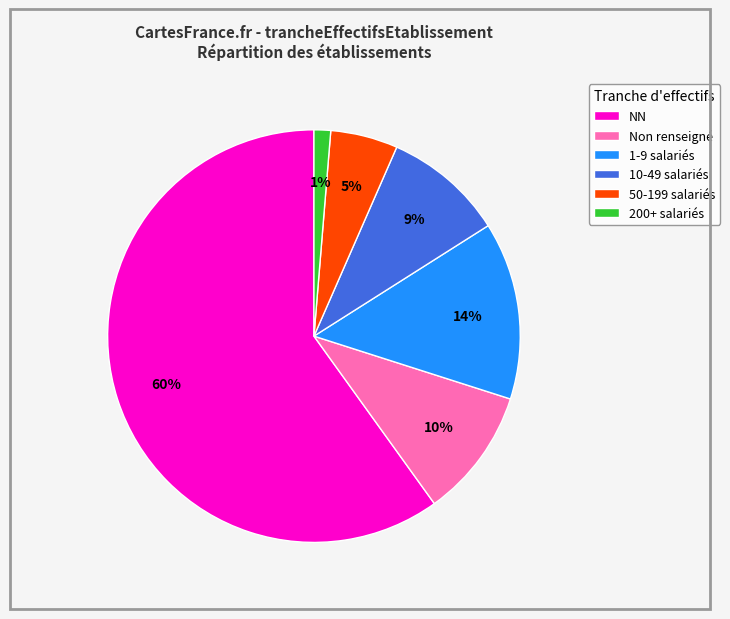

To the nearest percent, what is the average slice percentage?

17%